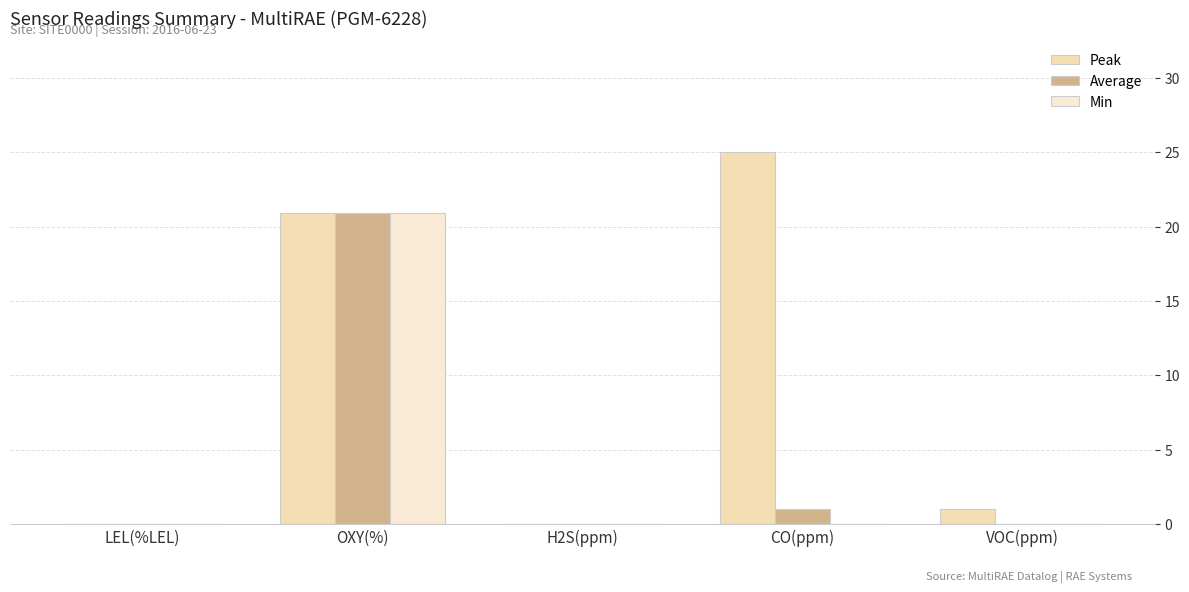

What position from the right is VOC(ppm)?

1